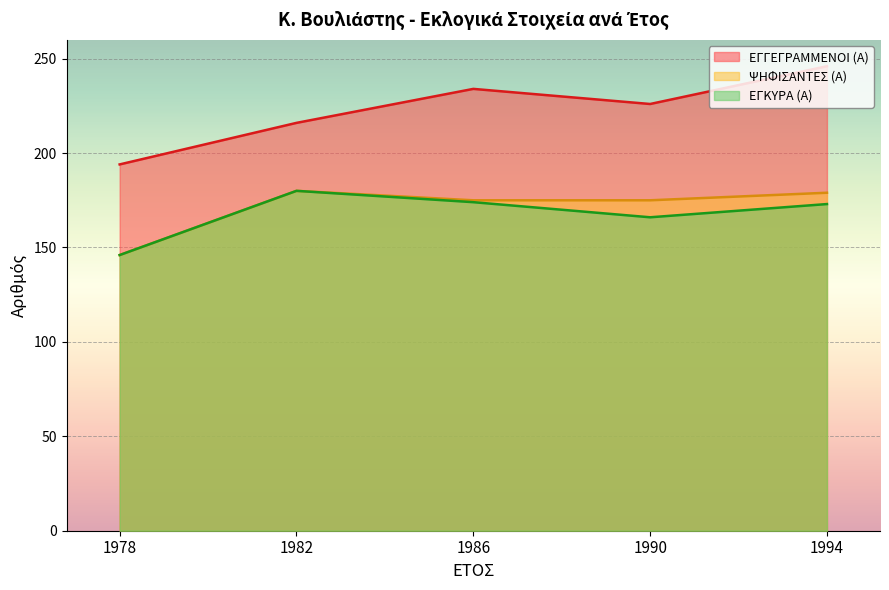

True or false: ΨΗΦΙΣΑΝΤΕΣ (Α) and ΕΓΚΥΡΑ (Α) intersect in this chart.

False